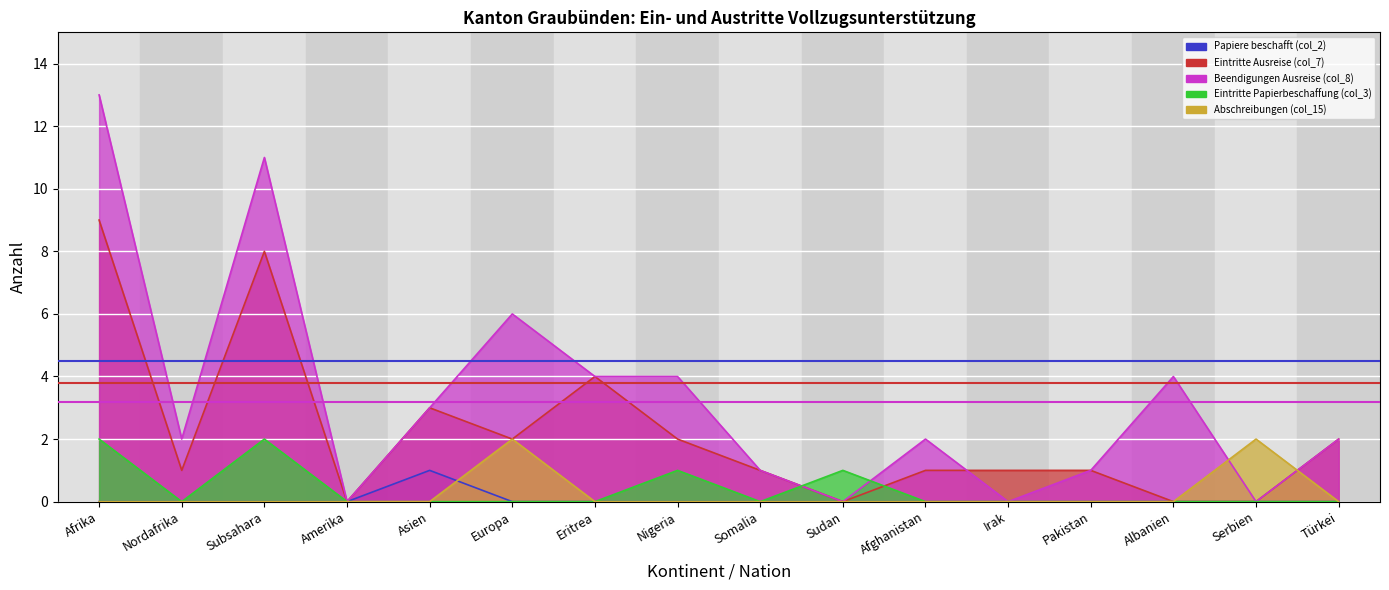

What is the approximate value of Beendigungen Ausreise (col_8) at Subsahara, to the nearest 5?

10